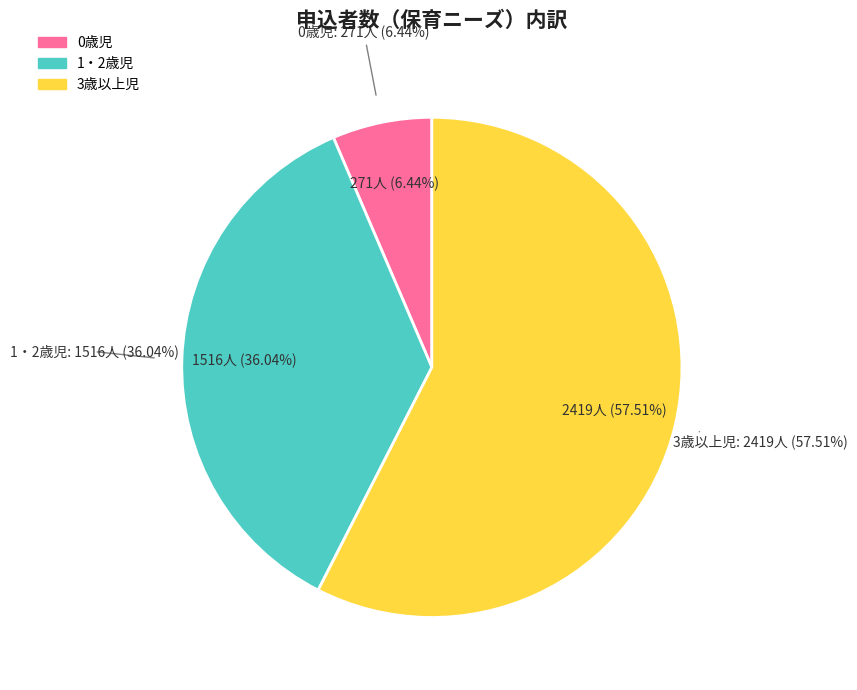

Is it true that 3歳以上児 is 51% of the pie?

False